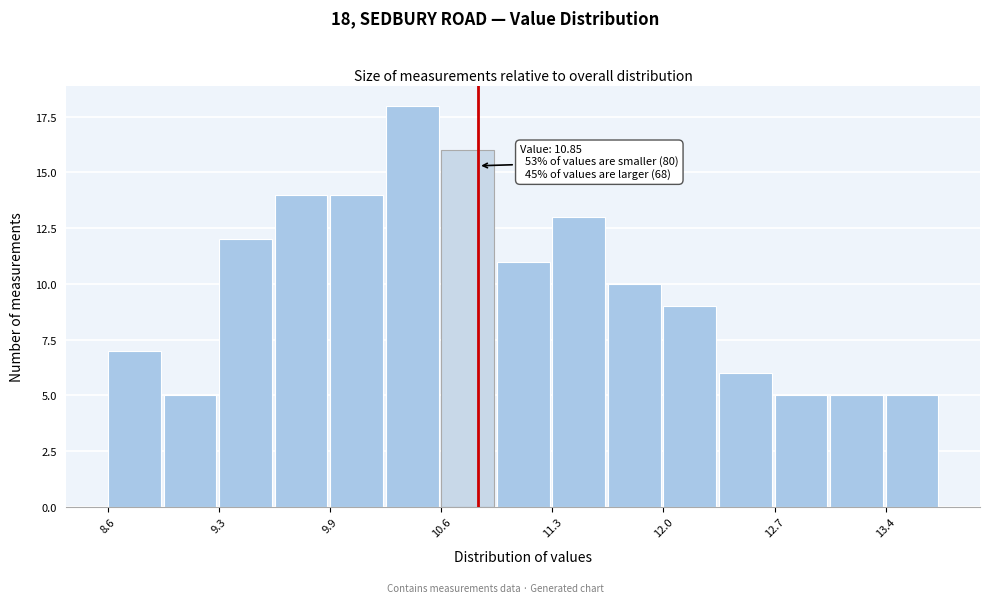

Around what value on the x-axis is the tallest bar? Give the approximate position of its centre, as read against the axis.

10.4